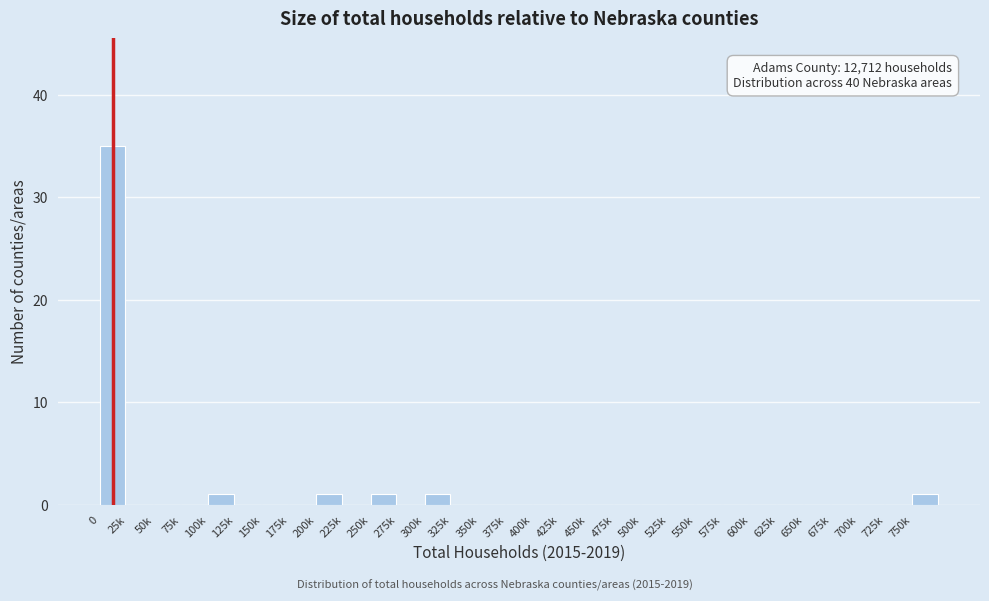

What is the sum of all values?

40